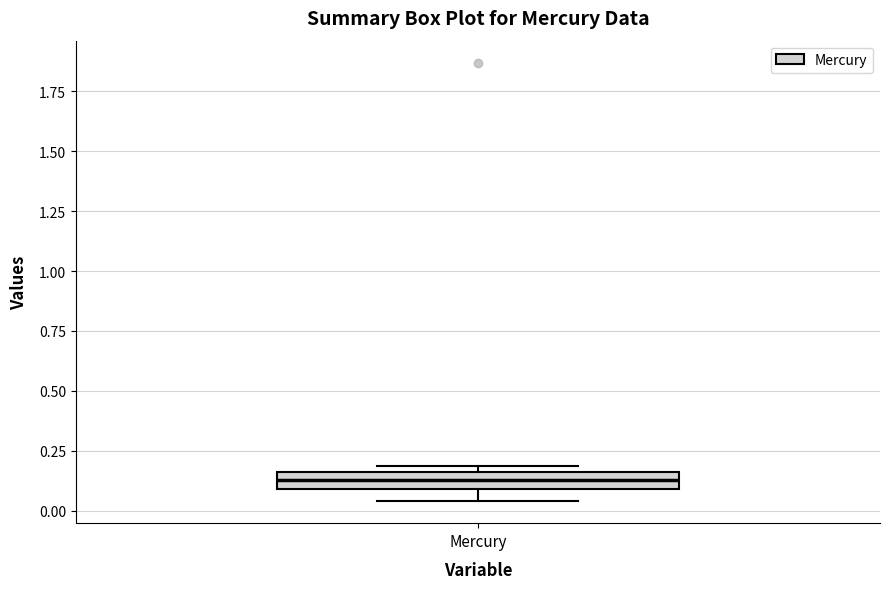

Where is the lower edge of the box for Mercury on the y-axis? The values are not printed on the chart, so give them approximately, as read against the axis.

0.10